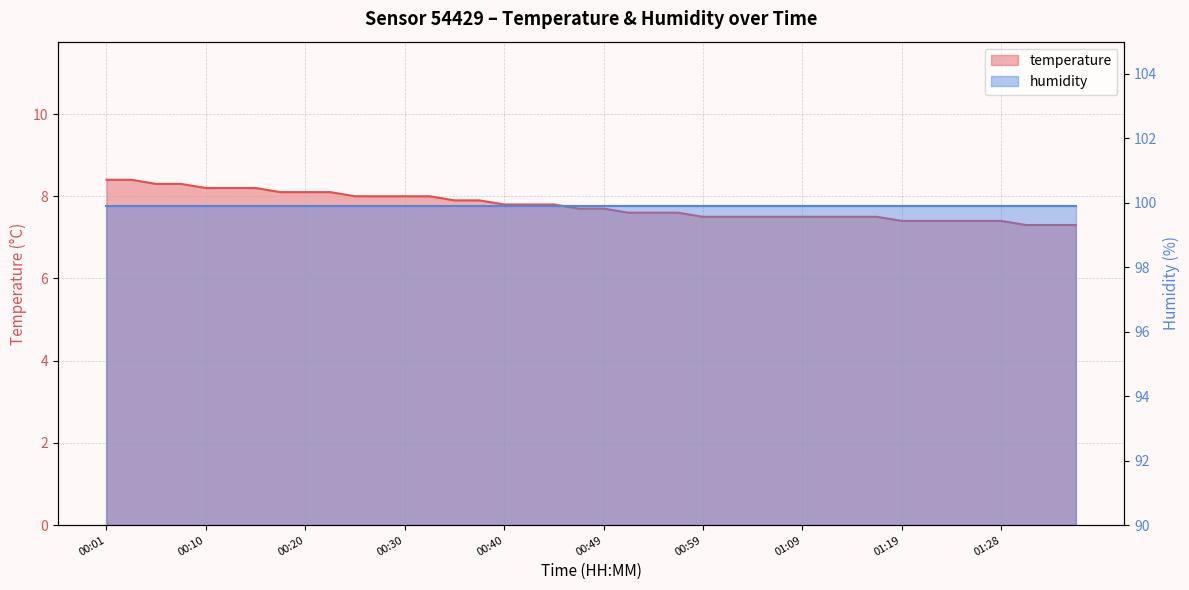

What is the change in value from 00:22 to 01:16?

-0.6